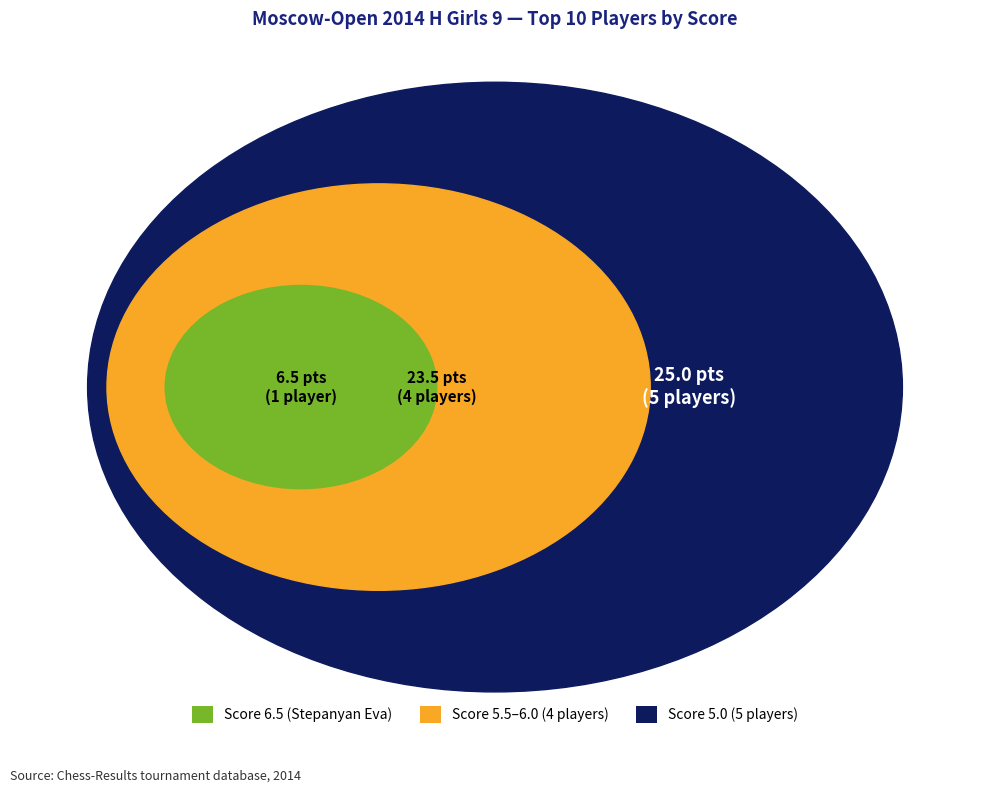

To the nearest percent, what portion does Bondareva Daria represent?

9%